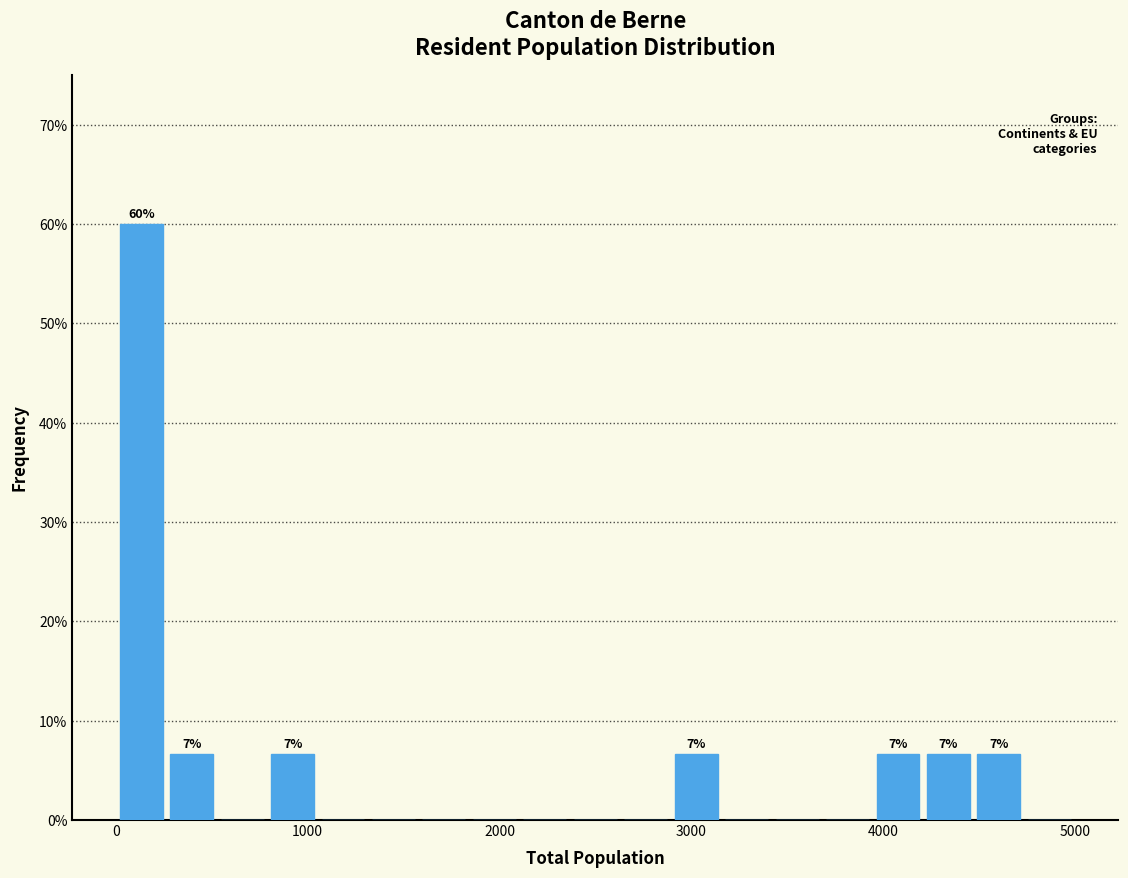

Around what value on the x-axis is the tallest bar? Give the approximate position of its centre, as read against the axis.

100